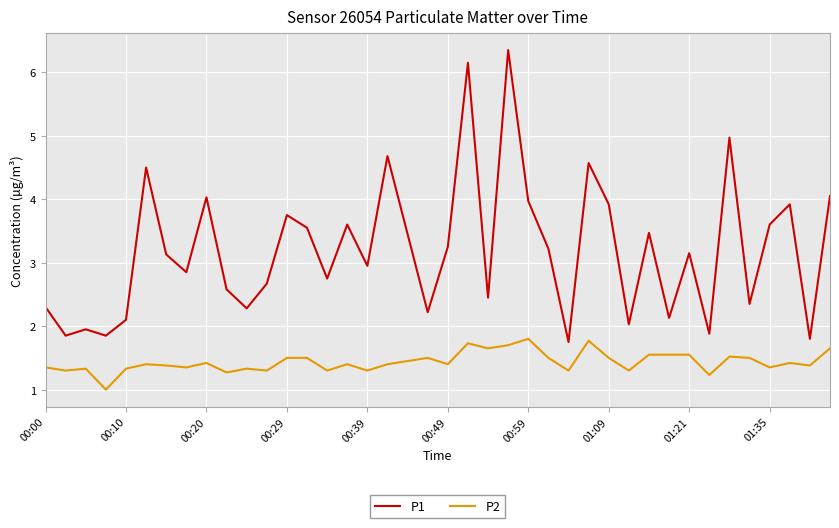

What is the minimum value for P1?

1.8